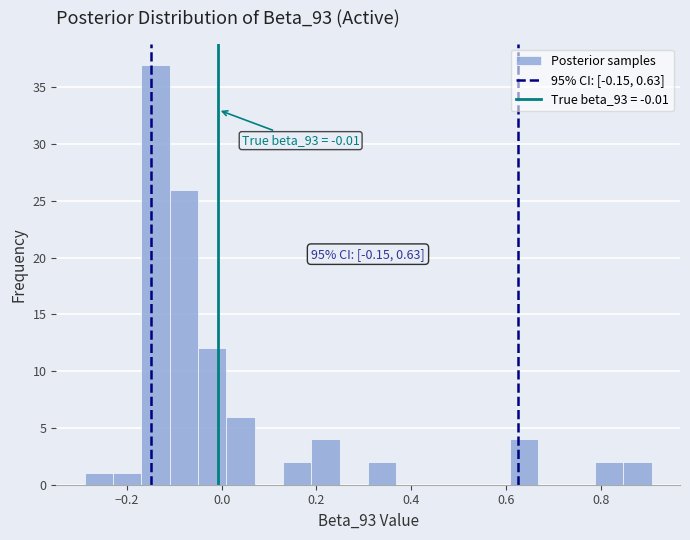

Read against the x-axis, roughly where is the centre of the tallest bar?

-0.14